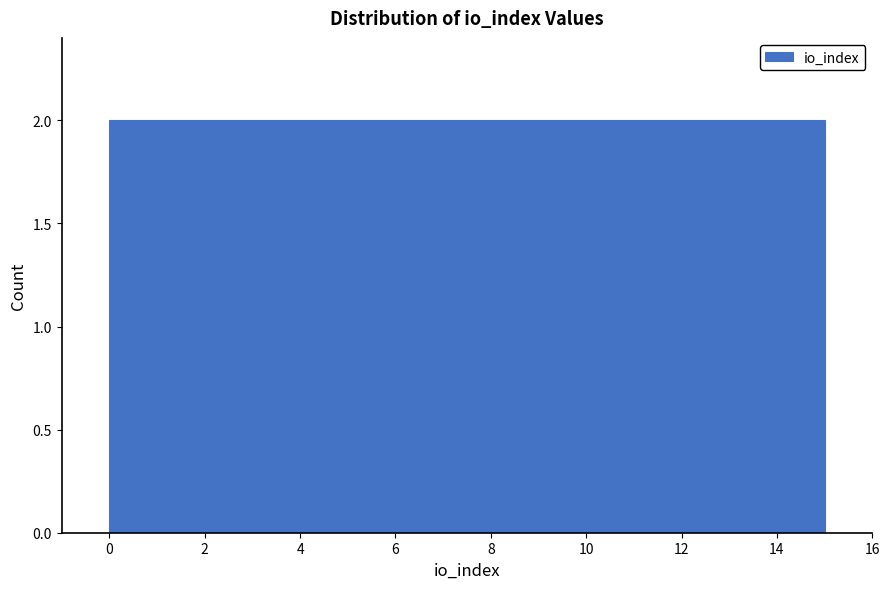

Reading left to right, transcribe this chart: for each bar, give the range it covers on the x-axis and its height. Neither the bar edges nor the heights are printed on the chart, so give them approximately, as read against the axes.

0.0 to 1.0: 2
1.0 to 1.8: 2
1.8 to 2.8: 2
2.8 to 3.8: 2
3.8 to 4.6: 2
4.6 to 5.6: 2
5.6 to 6.6: 2
6.6 to 7.6: 2
7.6 to 8.4: 2
8.4 to 9.4: 2
9.4 to 10.4: 2
10.4 to 11.2: 2
11.2 to 12.2: 2
12.2 to 13.2: 2
13.2 to 14.0: 2
14.0 to 15.0: 2